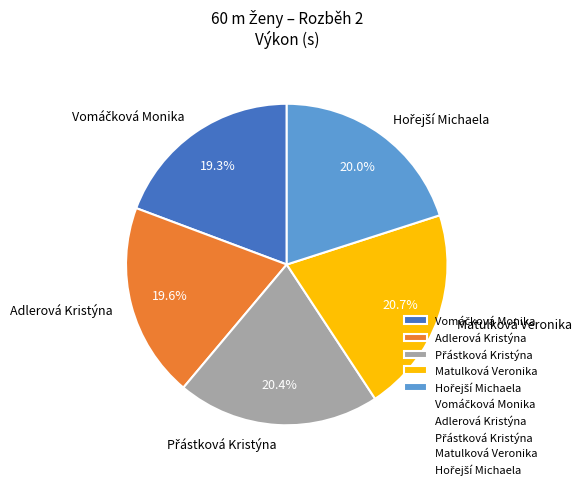

How many slices are in this pie chart?

5